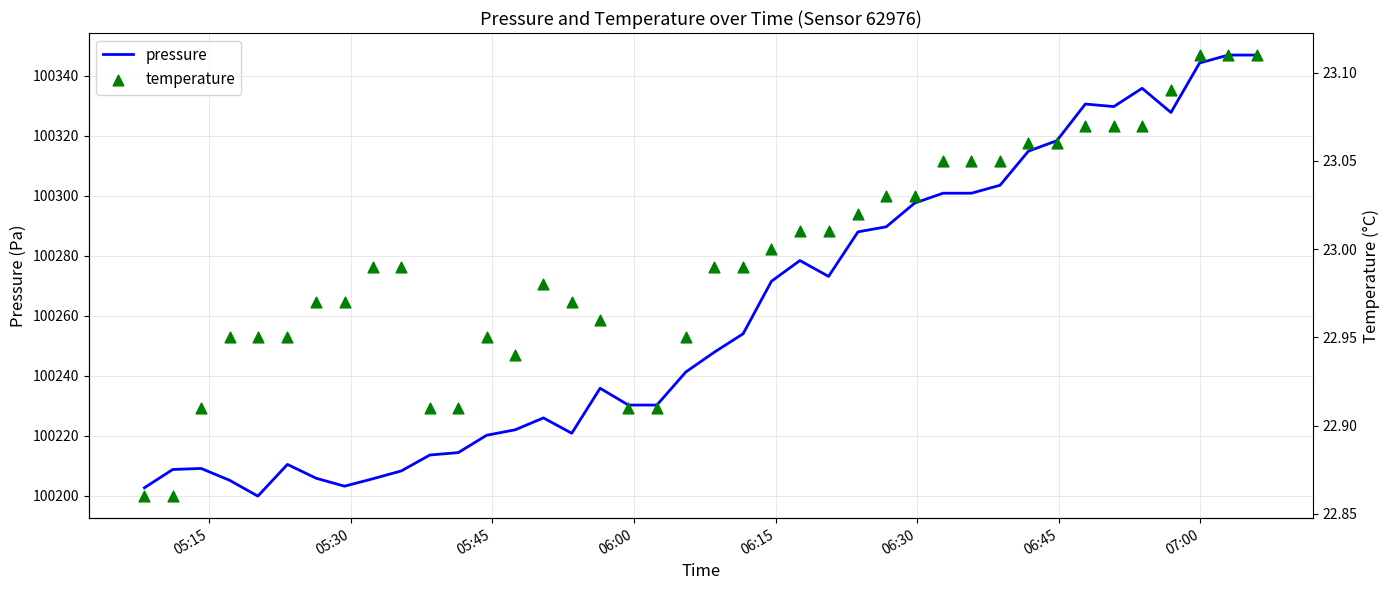

At how many categories does at least one series exceed 51818?

40